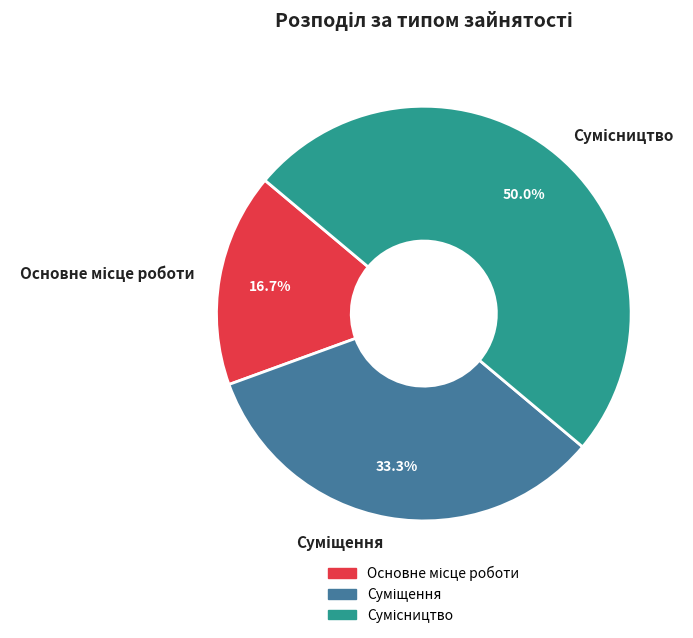

Rank the categories by value from lowest to highest.

Основне місце роботи, Суміщення, Сумісництво